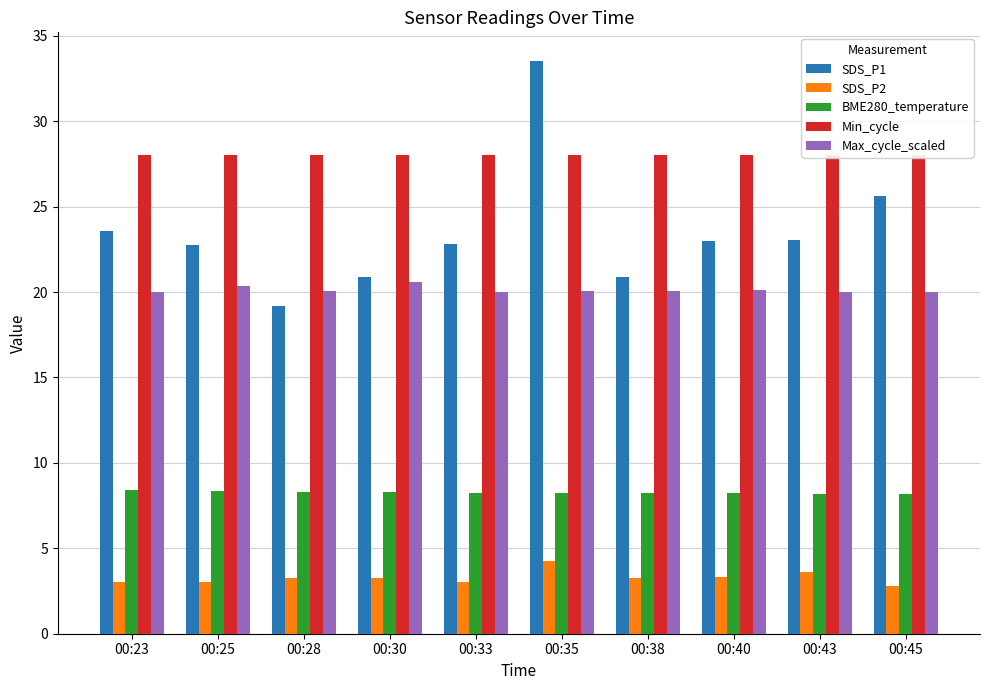

Reading left to right, transcribe all the data shown in this chart.

SDS_P1: 23.6	22.7	19.2	20.9	22.8	33.5	20.9	23.0	23.1	25.6
SDS_P2: 3.0	3.0	3.3	3.2	3.0	4.3	3.3	3.3	3.6	2.8
BME280_temperature: 8.4	8.4	8.3	8.3	8.3	8.2	8.2	8.2	8.2	8.2
Min_cycle: 28.0	28.0	28.0	28.0	28.0	28.0	28.0	28.0	28.0	28.0
Max_cycle_scaled: 20.0	20.4	20.1	20.6	20.0	20.1	20.1	20.1	20.0	20.0